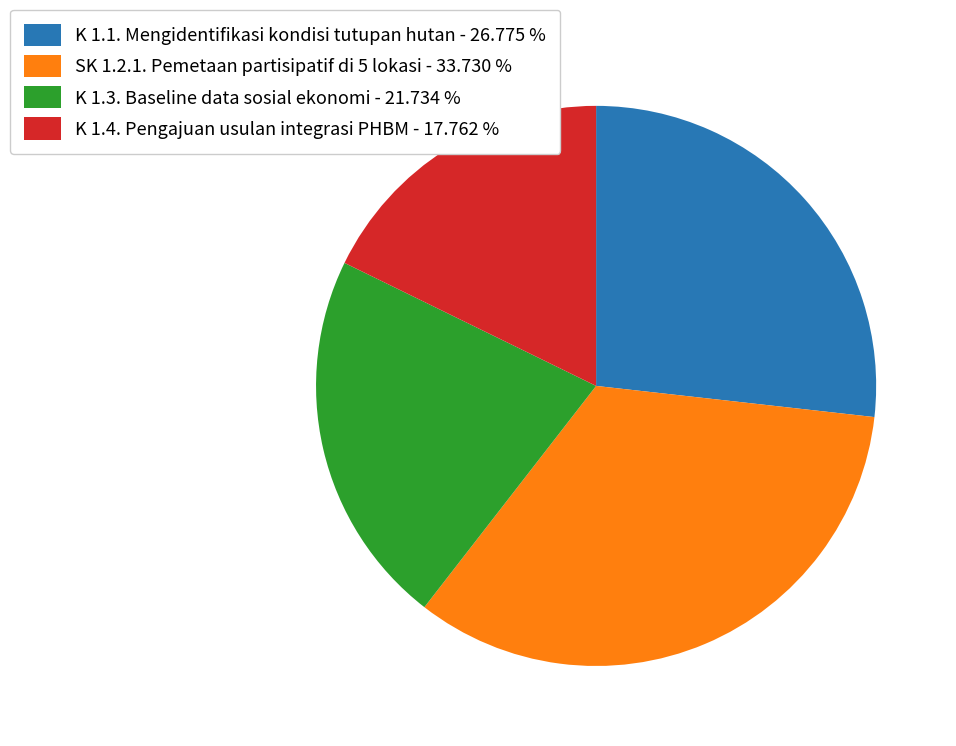

Combined, do K 1.4. Pengajuan usulan integrasi PHBM - 17.762 % and K 1.1. Mengidentifikasi kondisi tutupan hutan - 26.775 % account for over 50%?

No